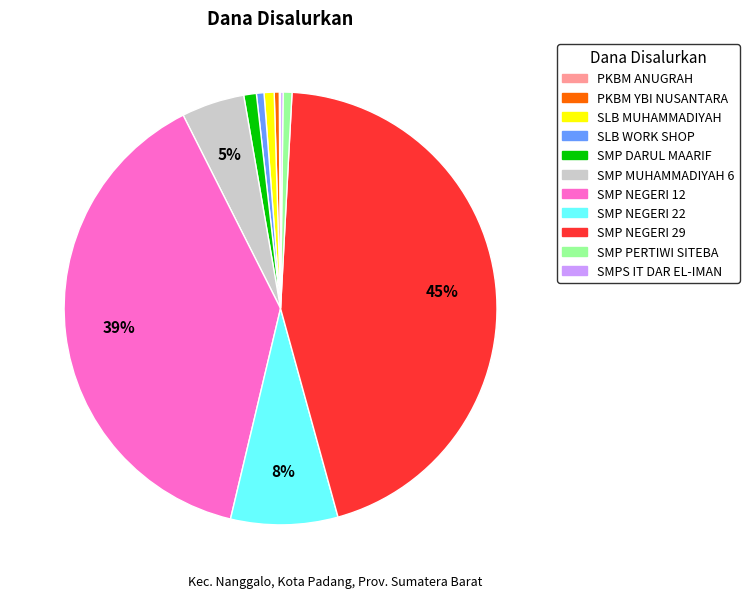

To the nearest percent, what is the average slice percentage?

9%